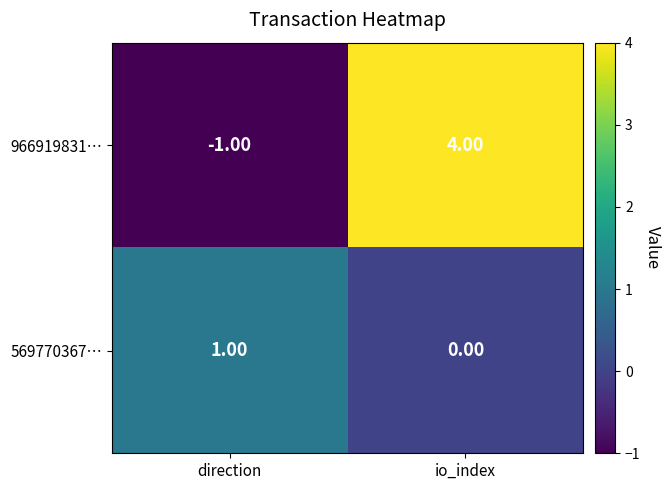

How many data points in 966919831… are less than 4?

1